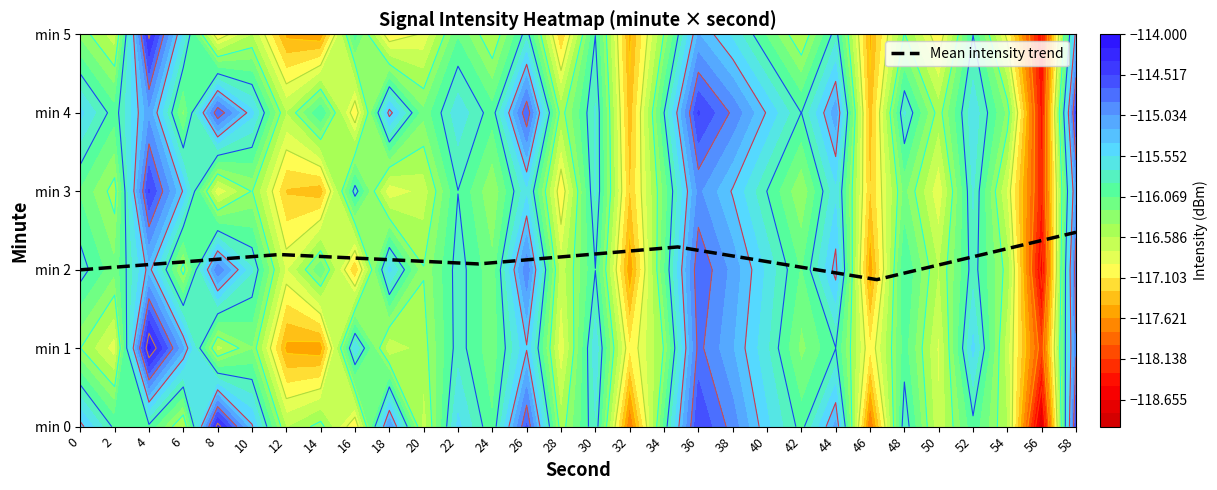

Reading right to left, extract all data points from this chart.

2.5	1.9	2.3	2.1	2.2	2.0